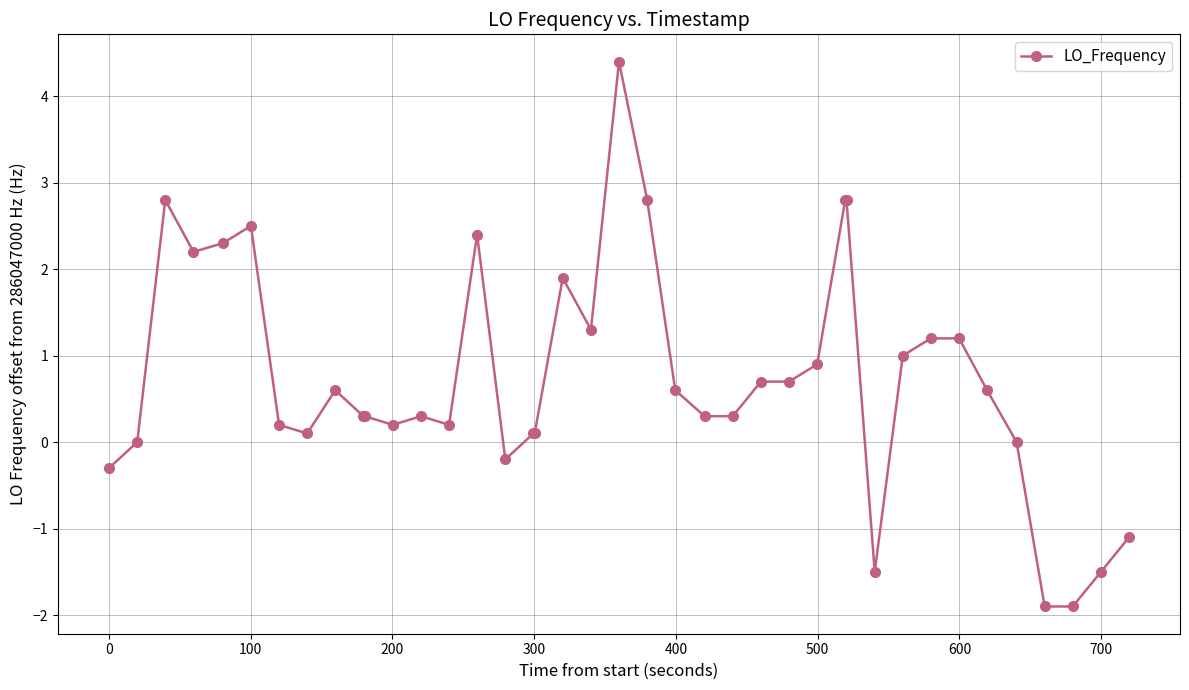

True or false: there are more than 0 points higher than both neighbors.

True